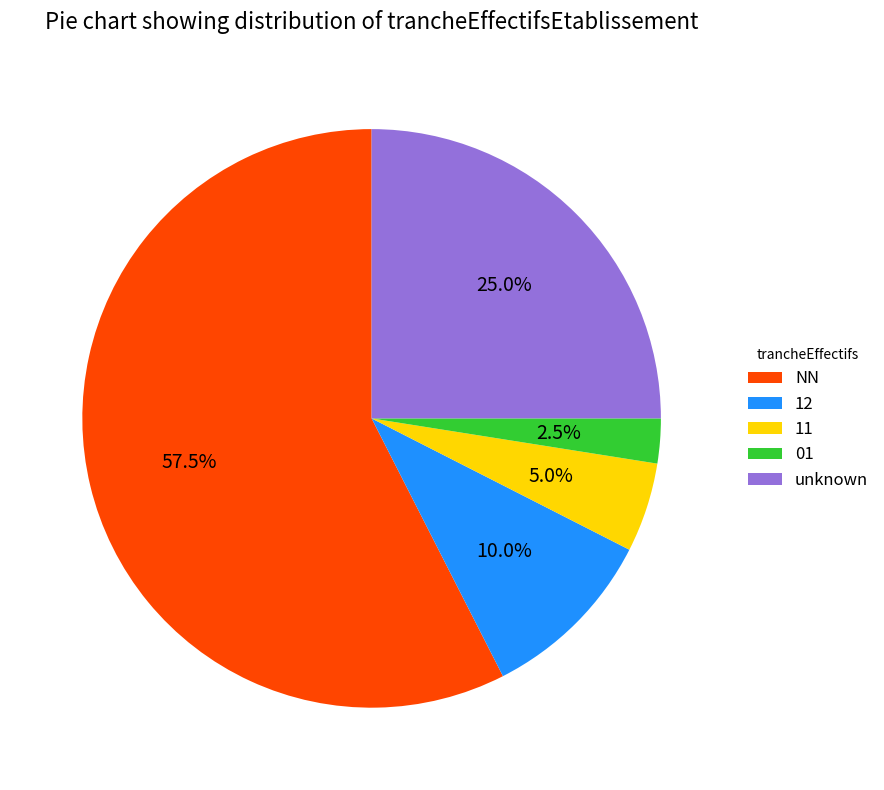

What is the ratio of the value at NN to the value at 11?

11.5